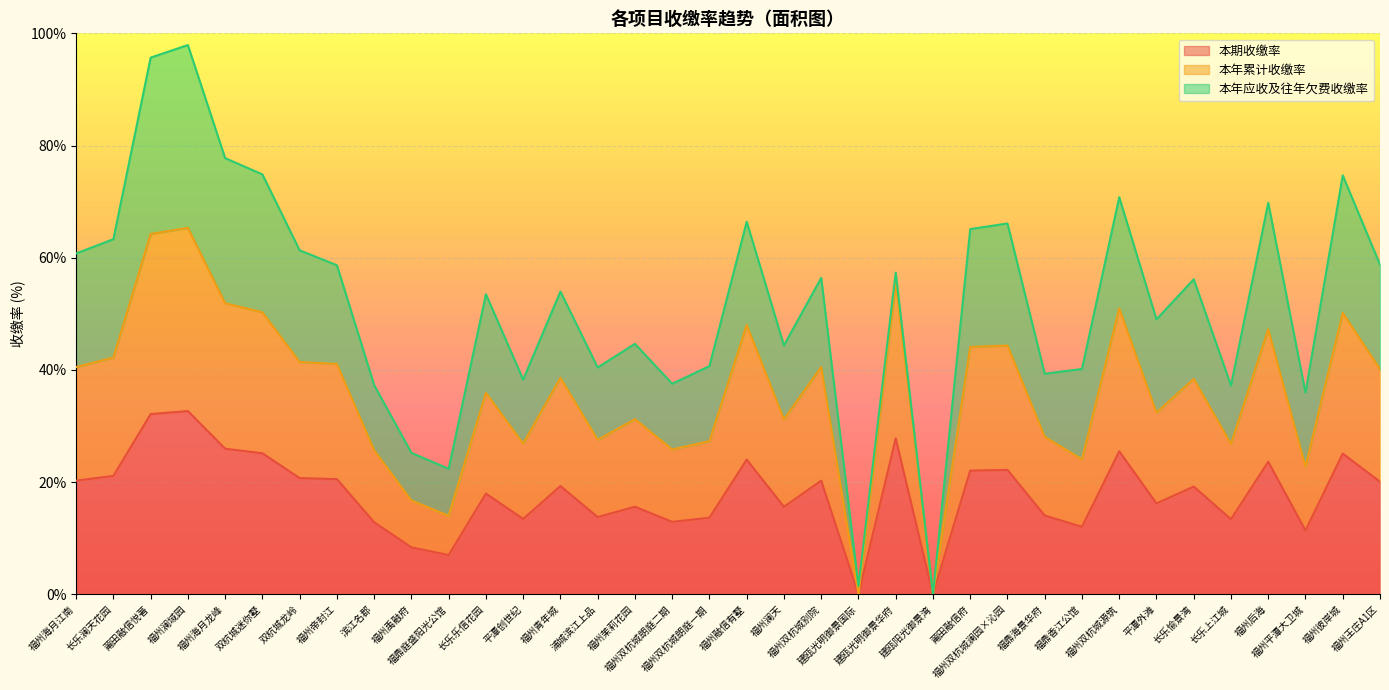

Does the chart display data point markers on the line(s)?

No